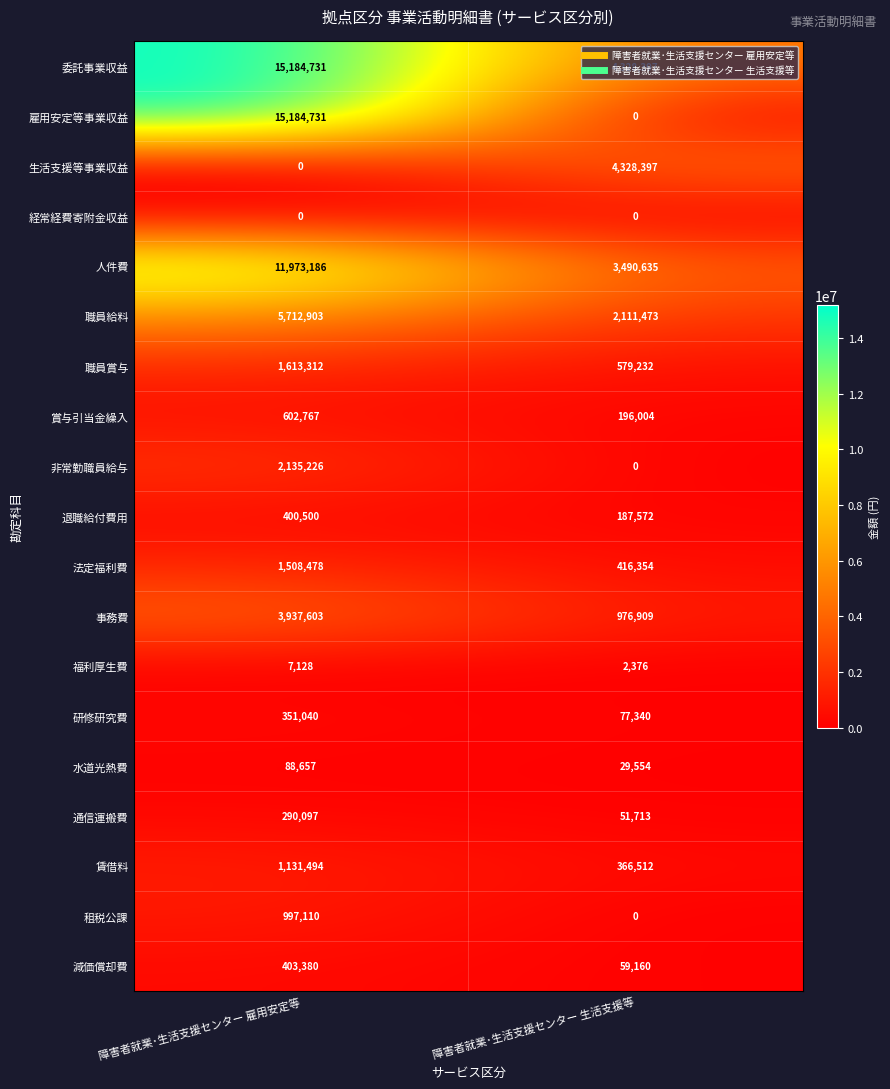

List the labels in order of 福利厚生費 value, largest first.

障害者就業･生活支援センター 雇用安定等, 障害者就業･生活支援センター 生活支援等